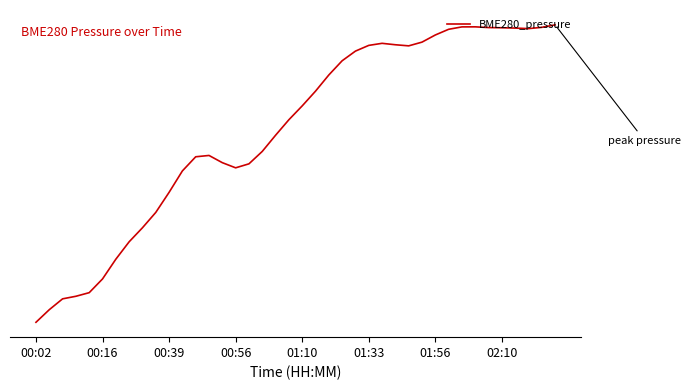

Is this an area chart (filled region under the line)?

No